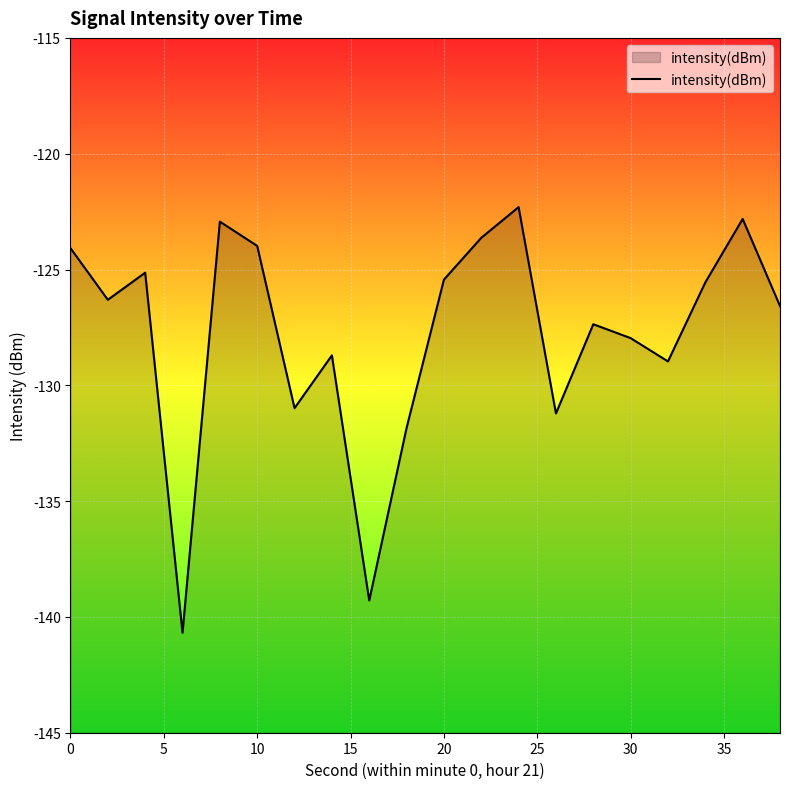

What is the maximum value shown in the chart?

-122.3